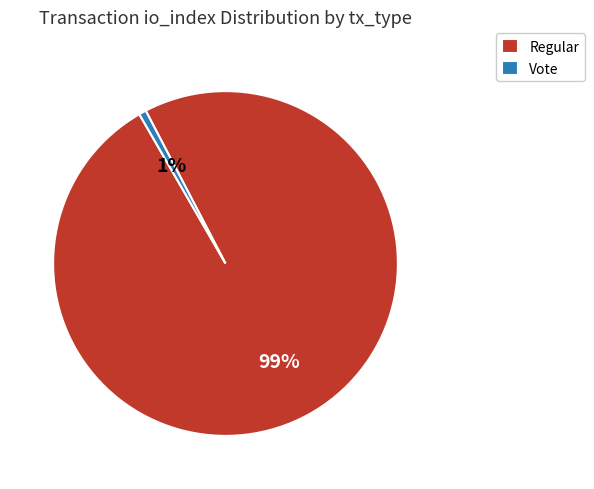

Do Regular and Vote together represent more than half of the pie?

Yes